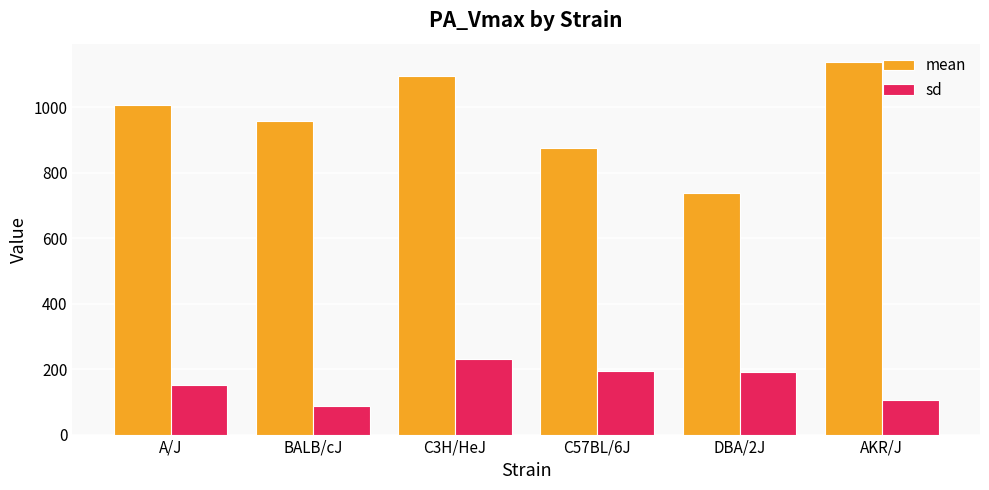

What is the difference between the mean values at AKR/J and C3H/HeJ?

42.0